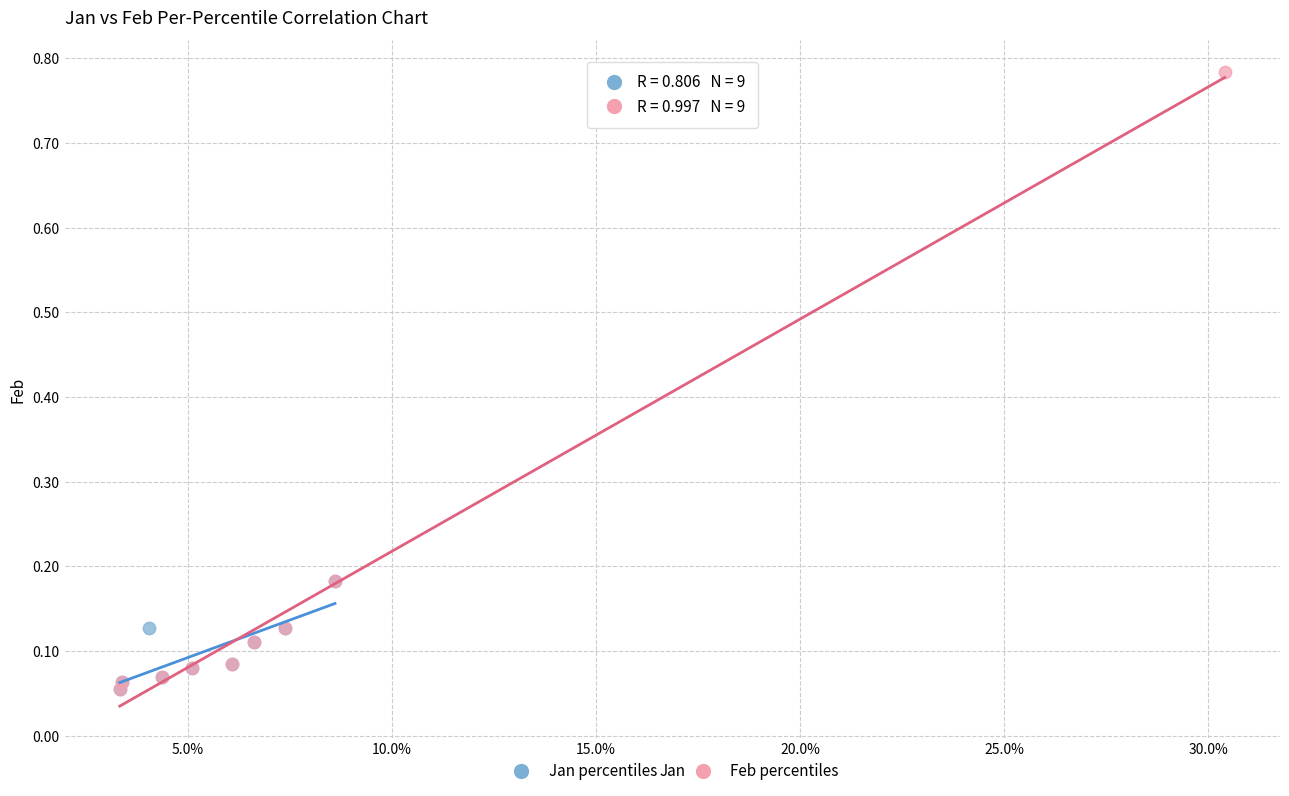

Which series has the widest spread of Y values?

Feb percentiles